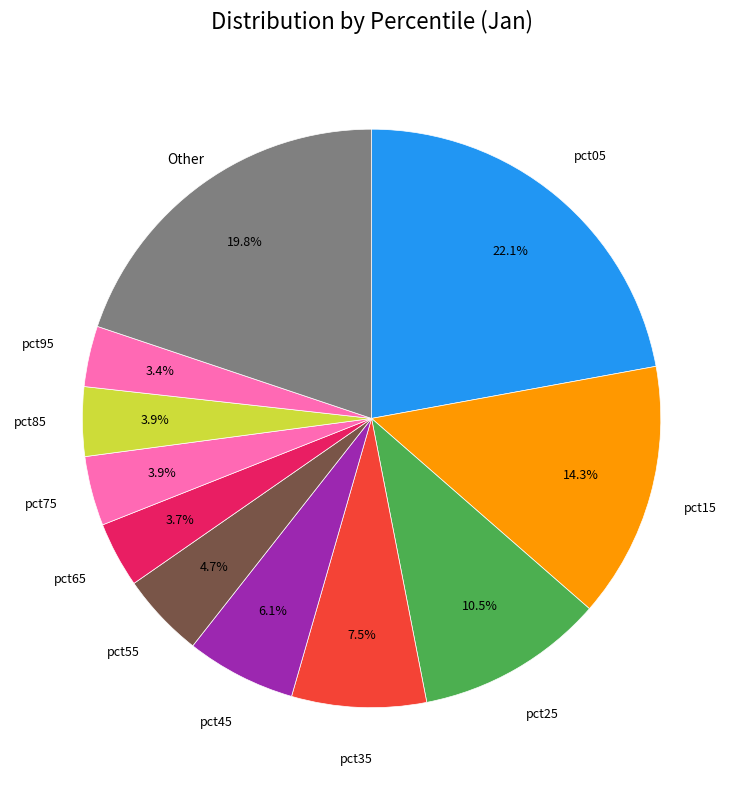

How many segments does this pie chart have?

11